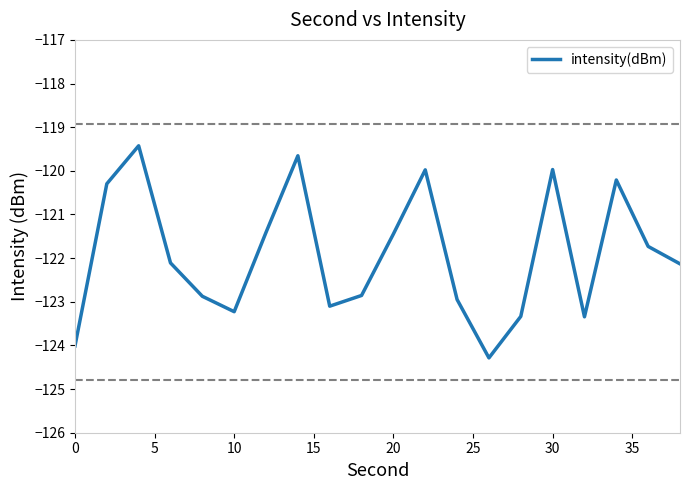

Reading left to right, what are all the values shown in this chart?

-124.0	-120.3	-119.4	-122.1	-122.9	-123.2	-121.4	-119.7	-123.1	-122.9	-121.4	-120.0	-122.9	-124.3	-123.3	-120.0	-123.3	-120.2	-121.7	-122.1